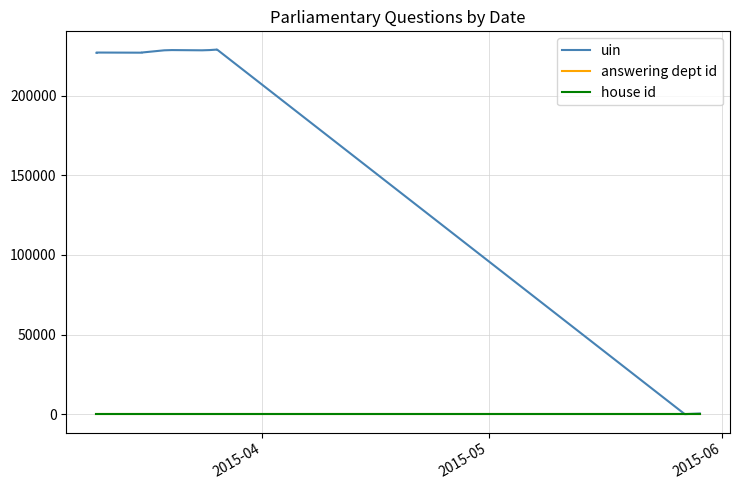

Read the house id value at 2015-05.

1